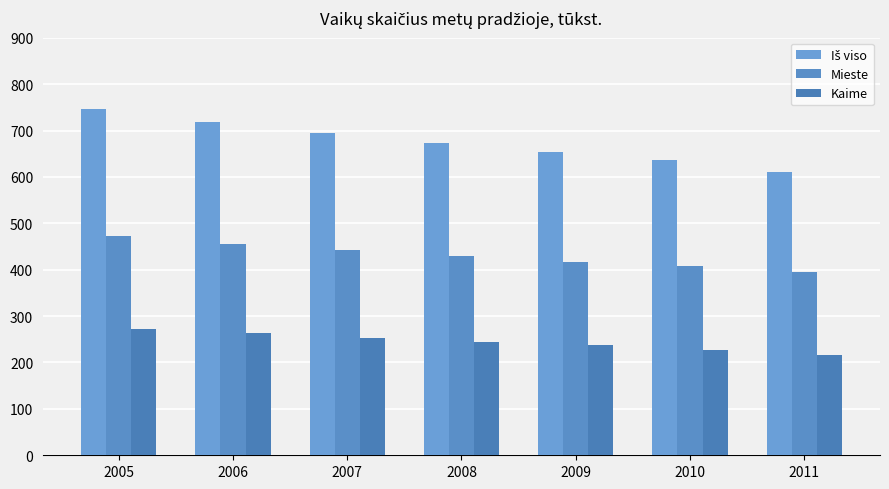

At 2010, list the series in order from largest to smallest.

Iš viso, Mieste, Kaime